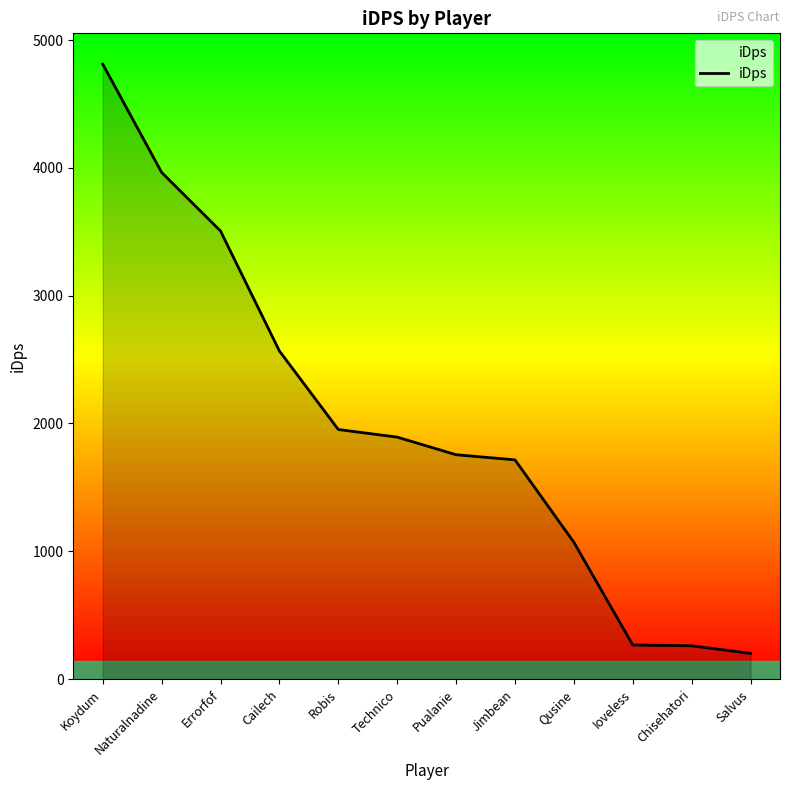

What is the change in value from Cailech to Jimbean?

-851.8